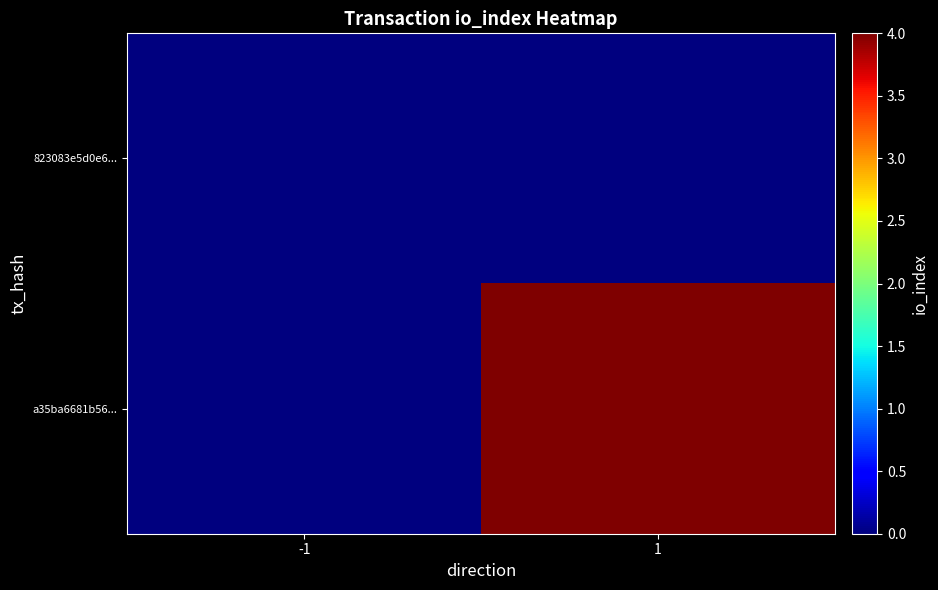

What is the difference between the highest and lowest values at 1?

4